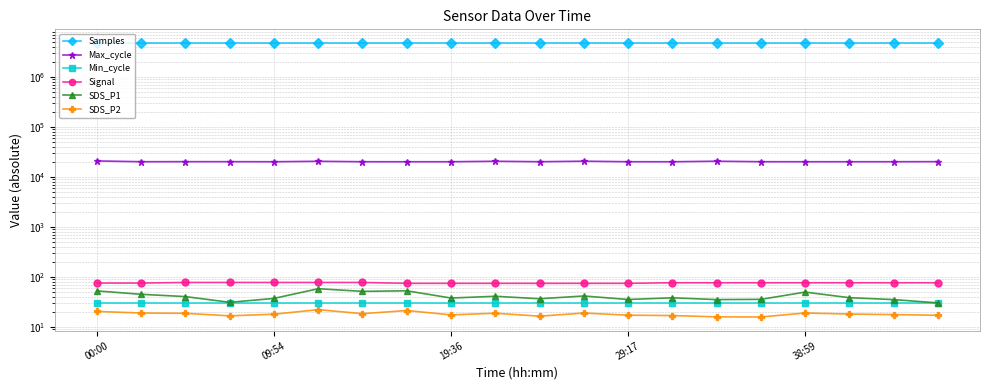

What is the difference between the highest and lowest values at 10?

4748369.7